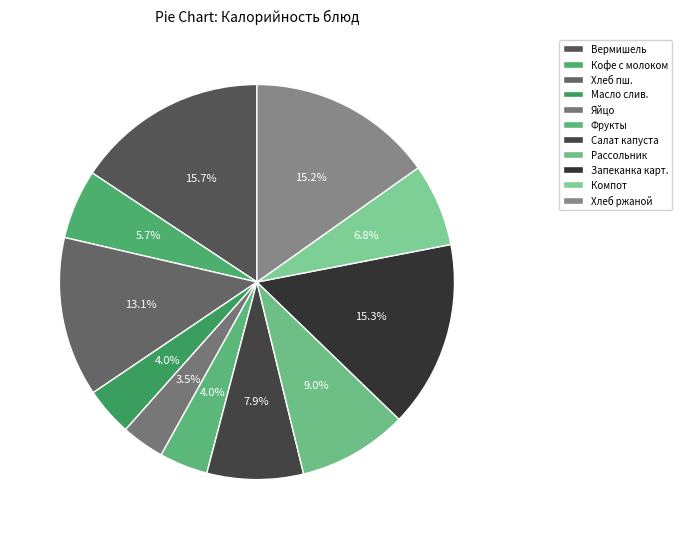

How many slices are in this pie chart?

11